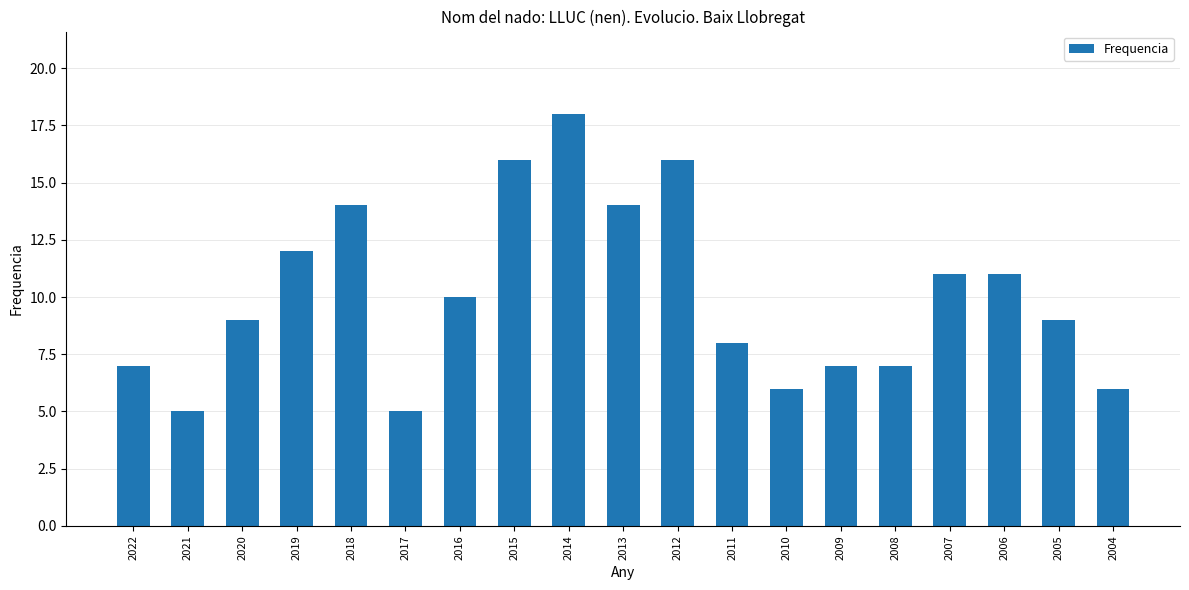

Between 2022 and 2011, which is larger?

2011